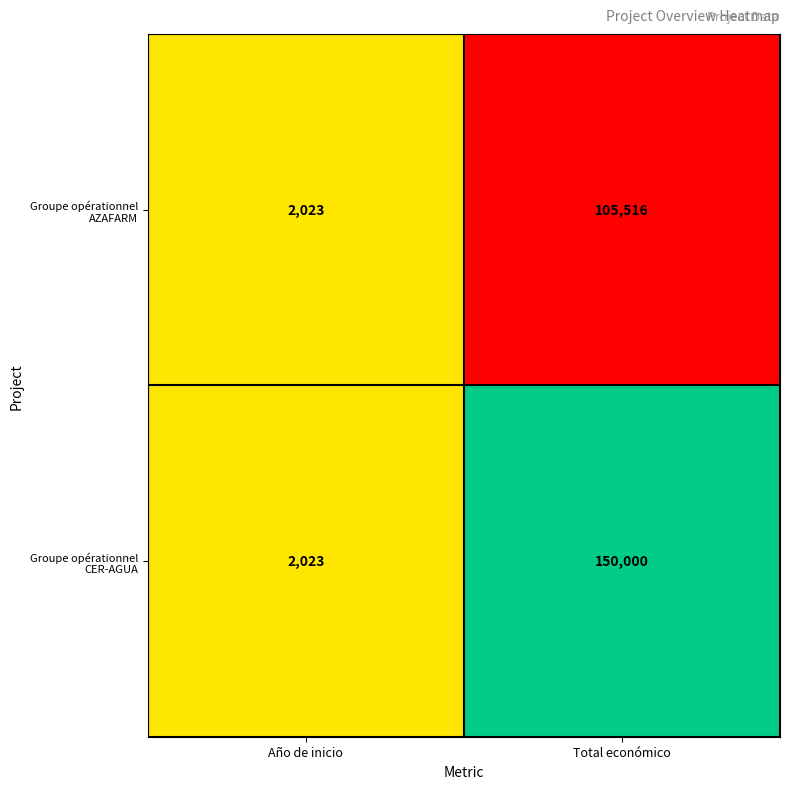

What is the total value across all series at Año de inicio?

4046